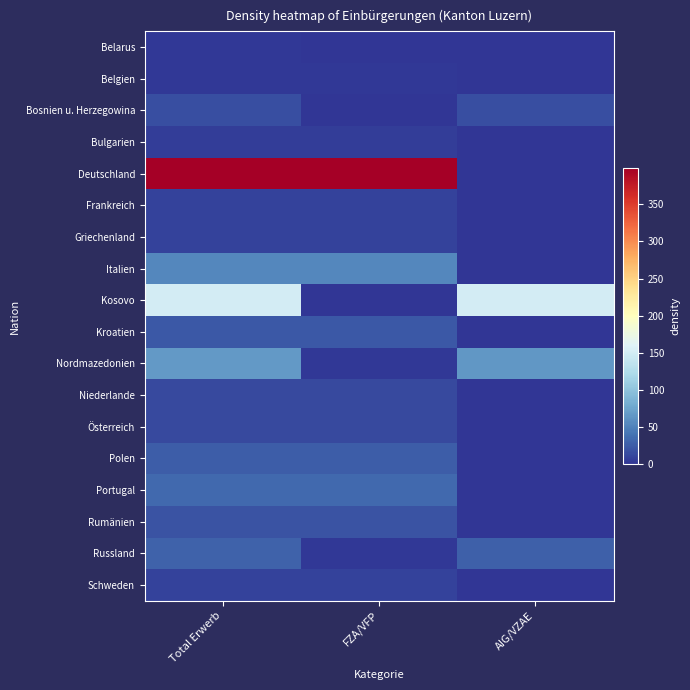

True or false: Bulgarien has a value of 2 at AIG/VZAE.

False